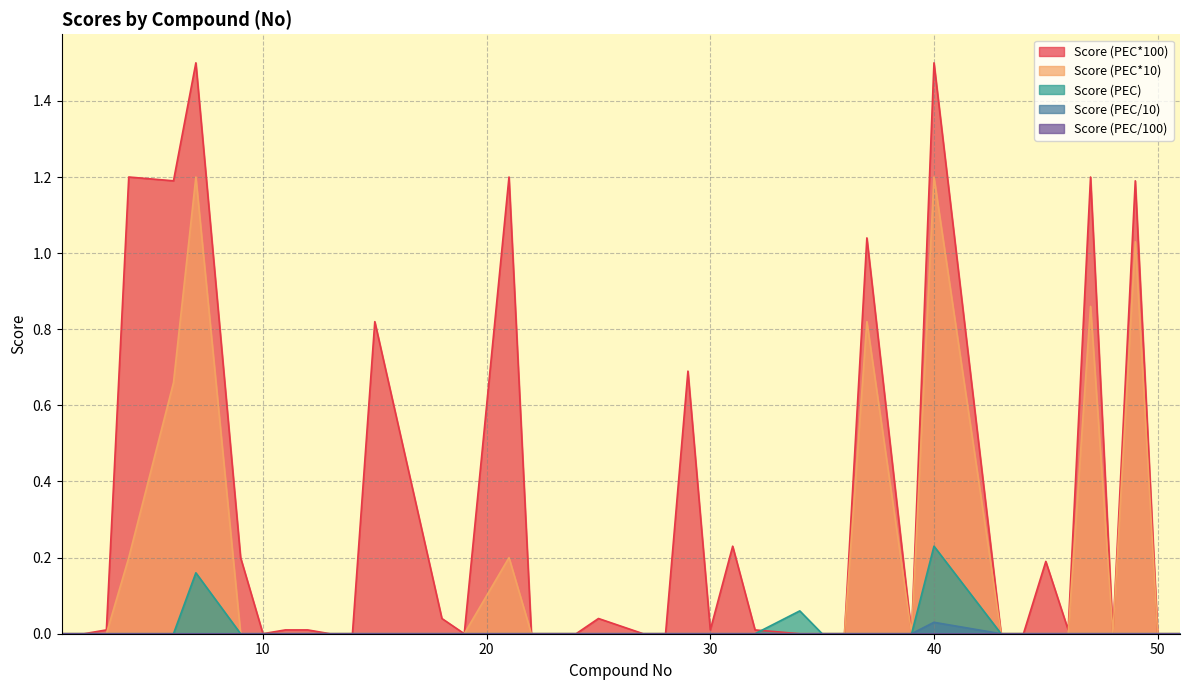

How many interior local peaks does the Score (PEC) series have?

3